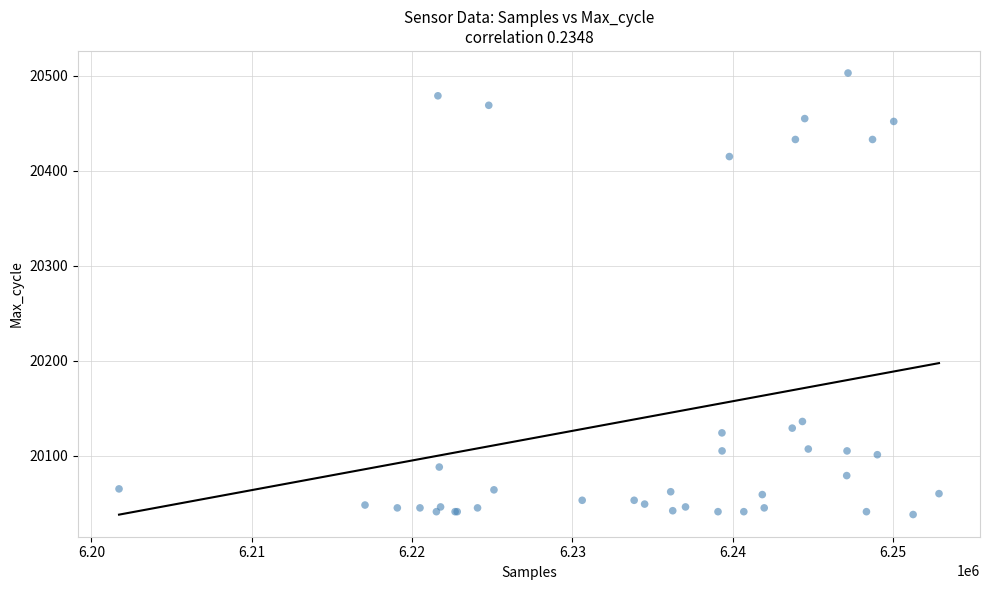

What Y value in the scatter plot is closest to 20270?

20136